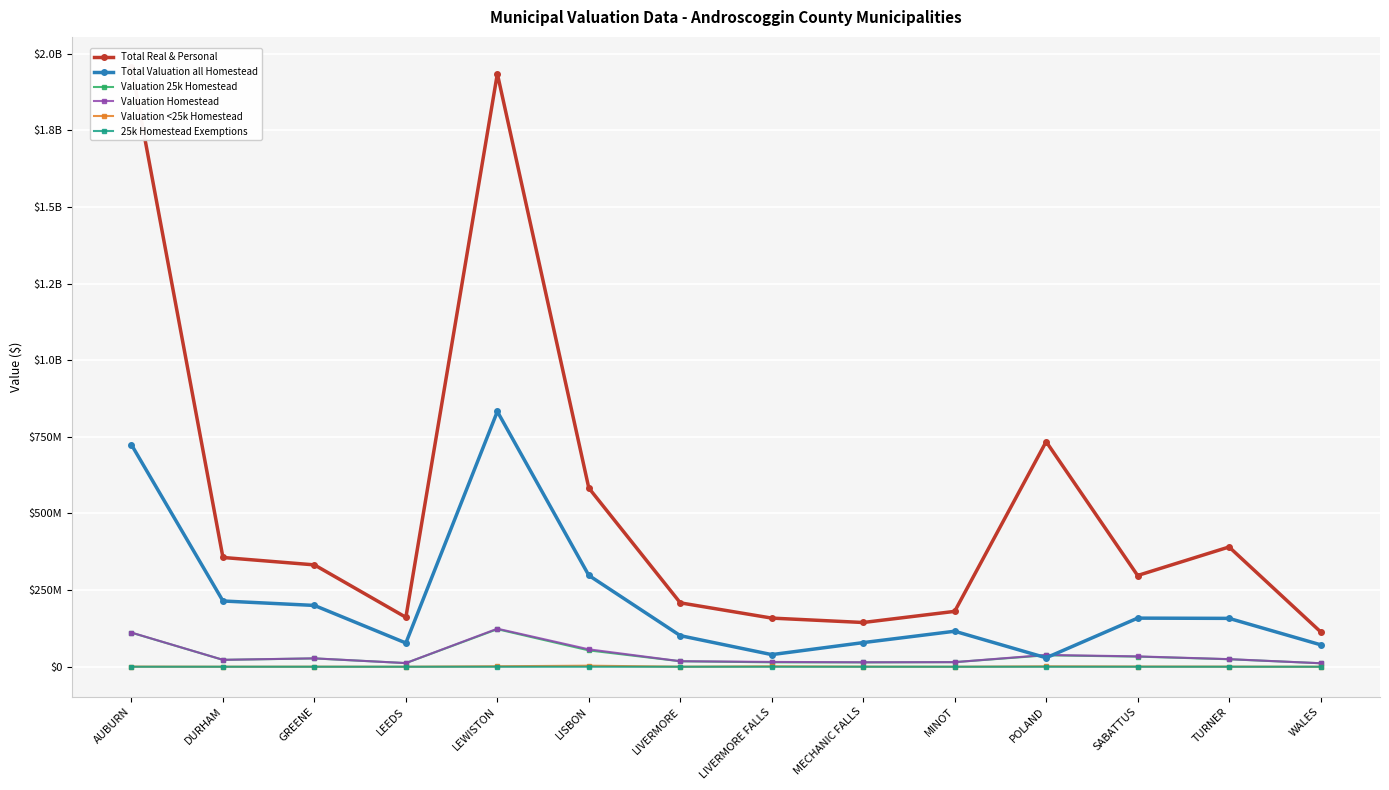

What position from the left is LISBON?

6